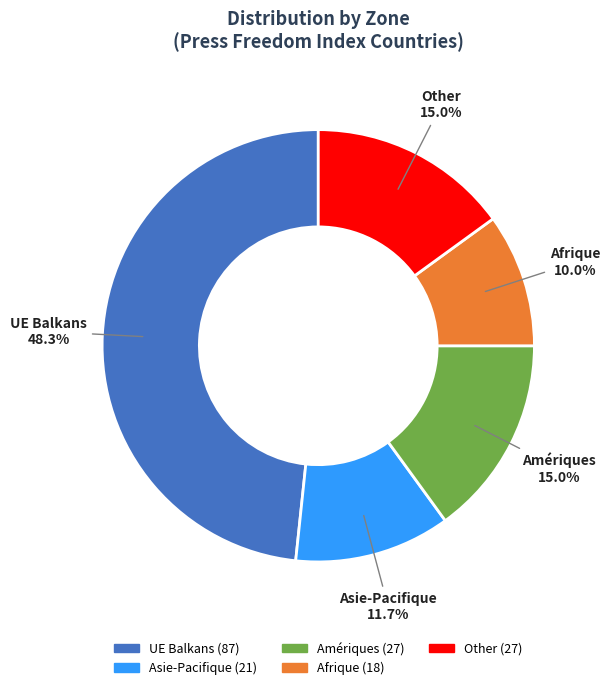

What percentage is the UE Balkans slice, to the nearest percent?

48%